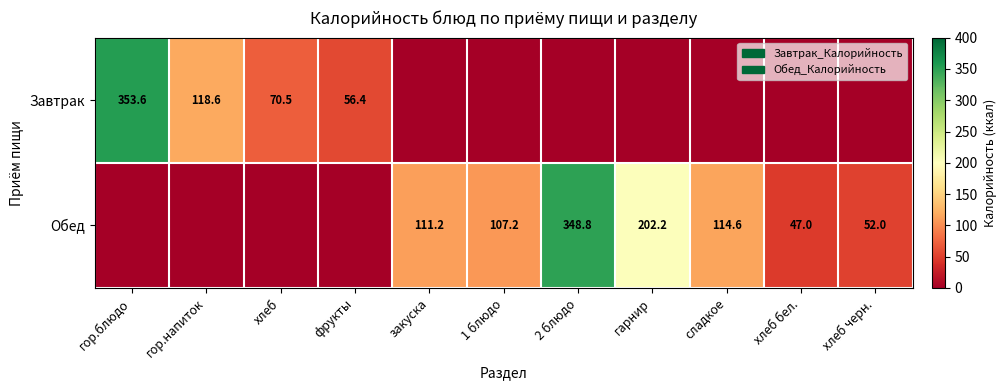

Is it true that Завтрак equals 207.5 at гор.напиток?

False